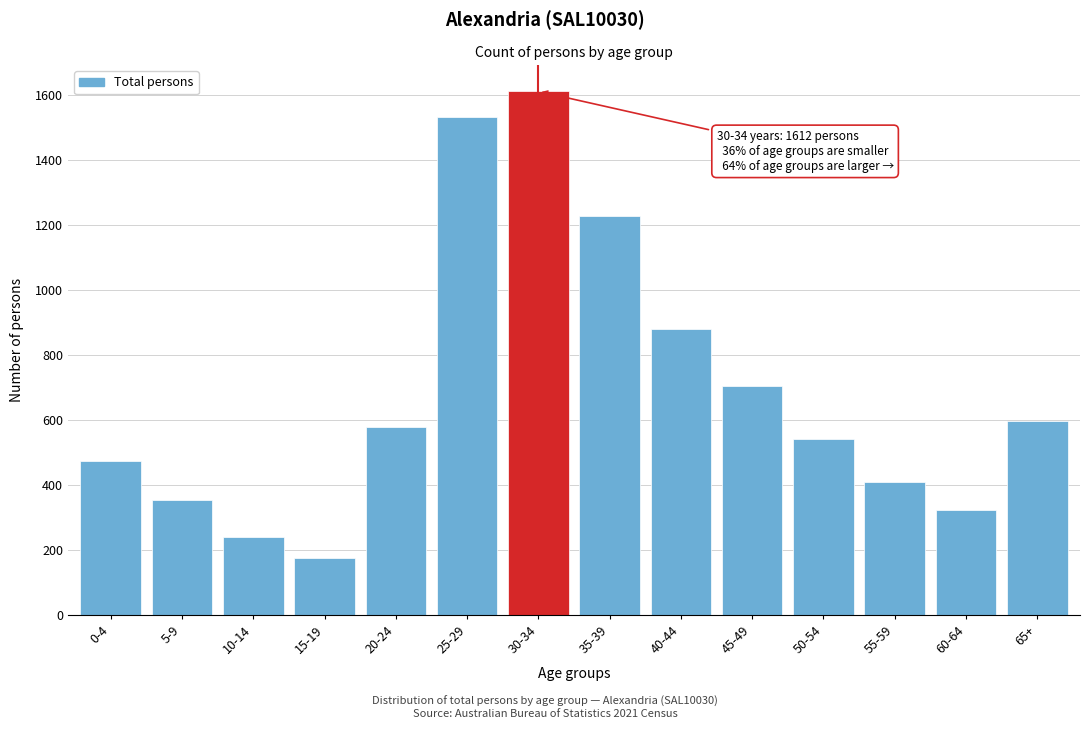

Reading left to right, extract all data points from this chart.

474	352	241	176	578	1533	1612	1228	881	704	541	409	323	596